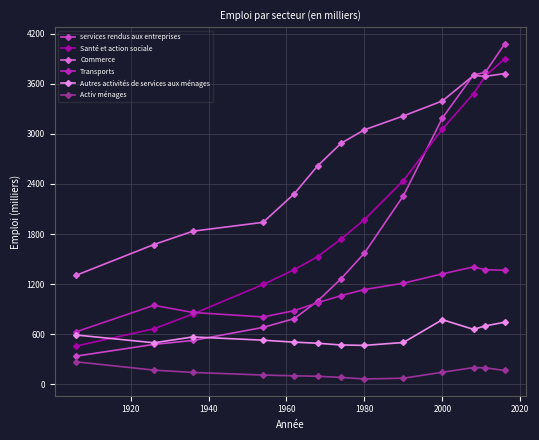

What is the maximum value for Autres activités de services aux ménages?

773.5